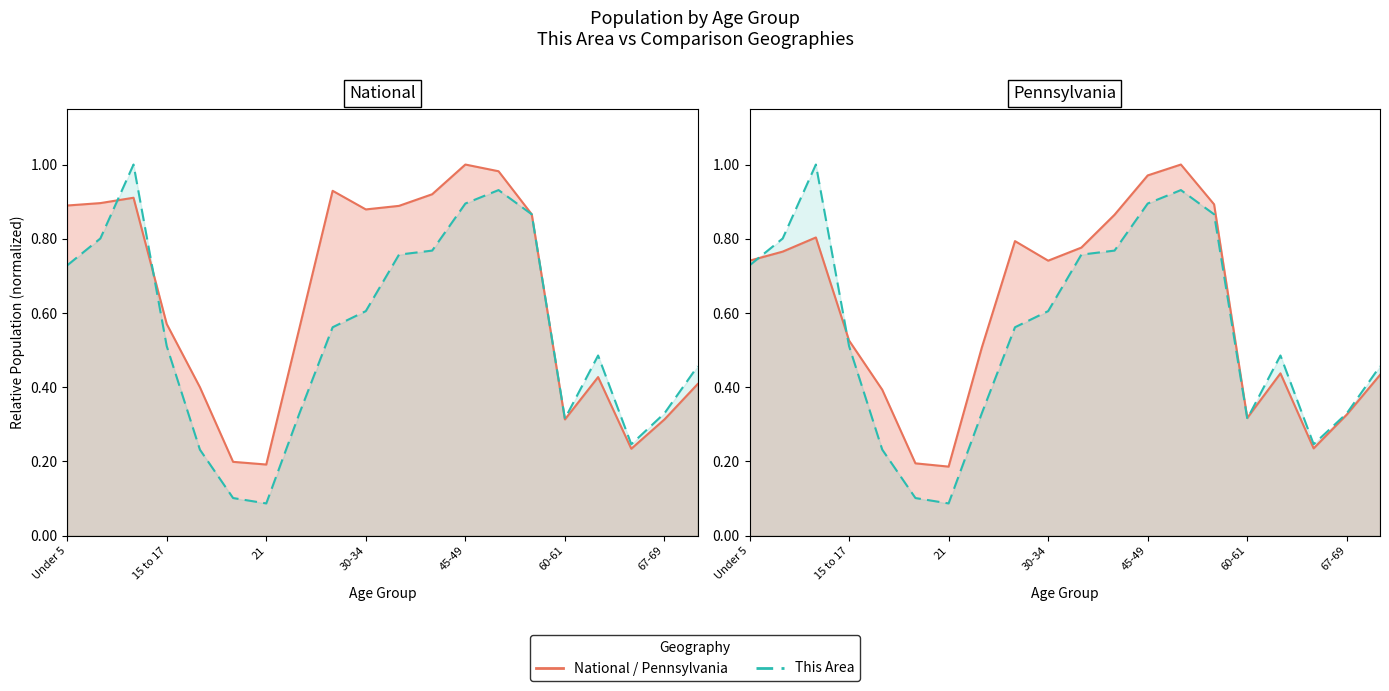

What is the value of the National point at the 19th from the left?

0.3